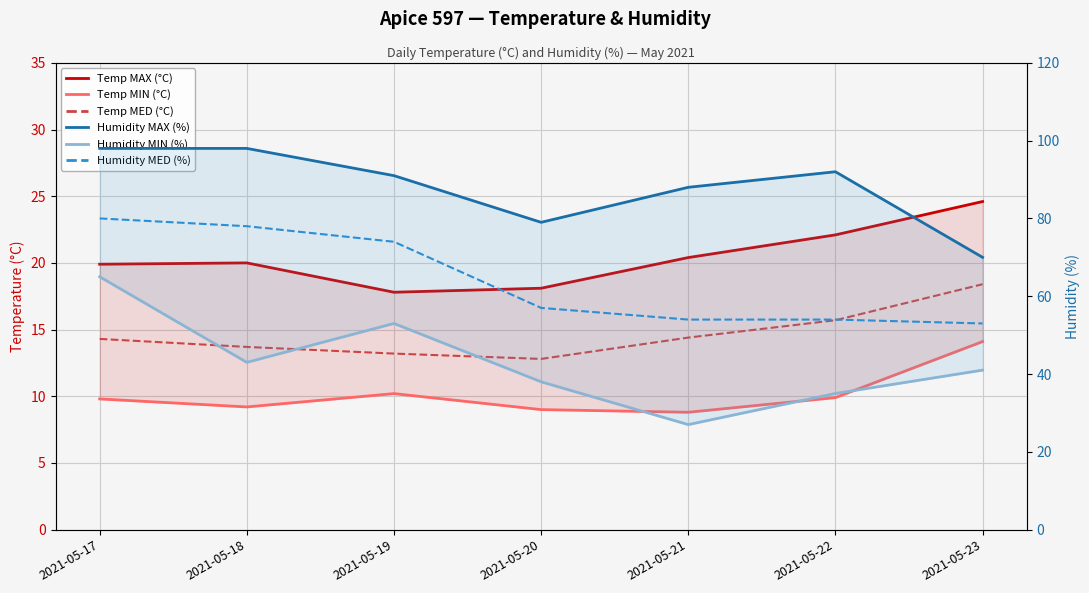

True or false: Temp MED (°C) and Humidity MIN (%) cross at least once.

False